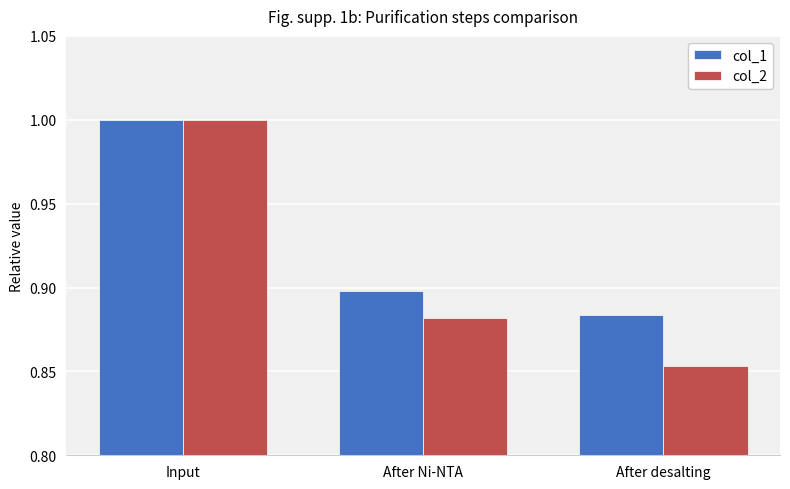

Which series changed the most between After Ni-NTA and After desalting?

col_2